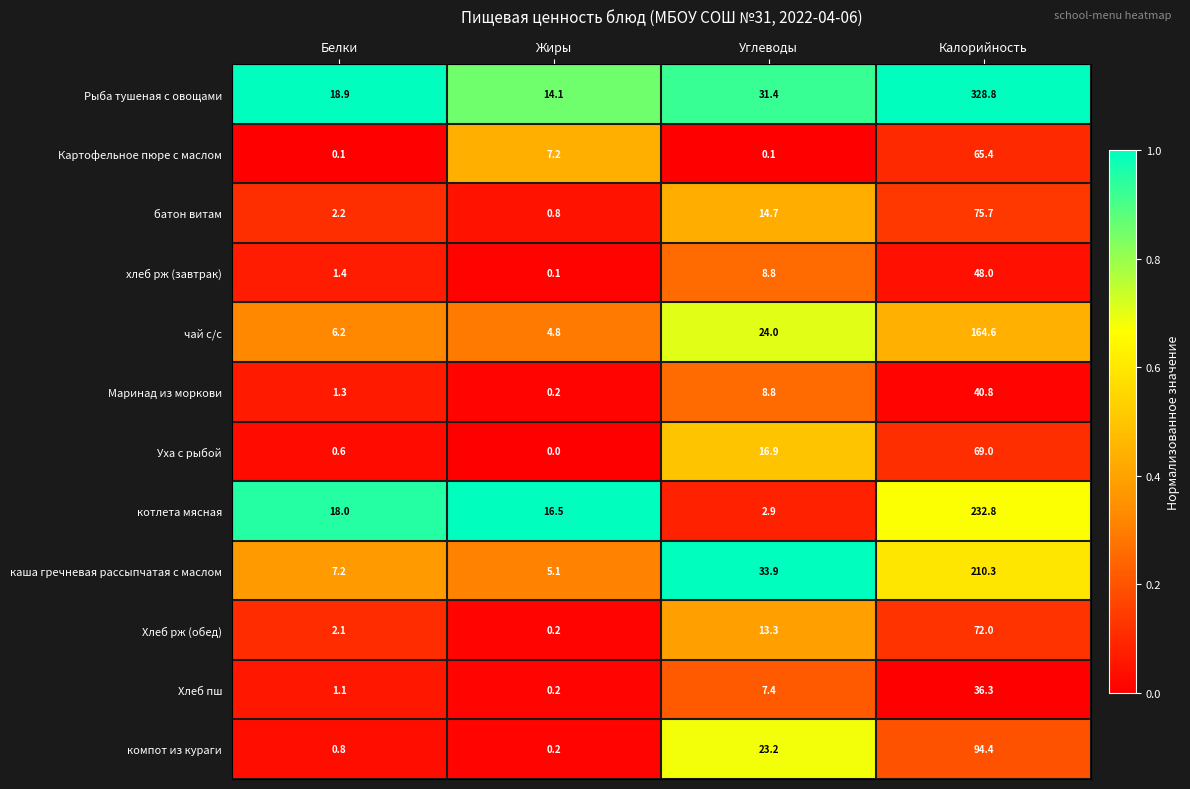

At which category is the sum across all series the highest?

Калорийность